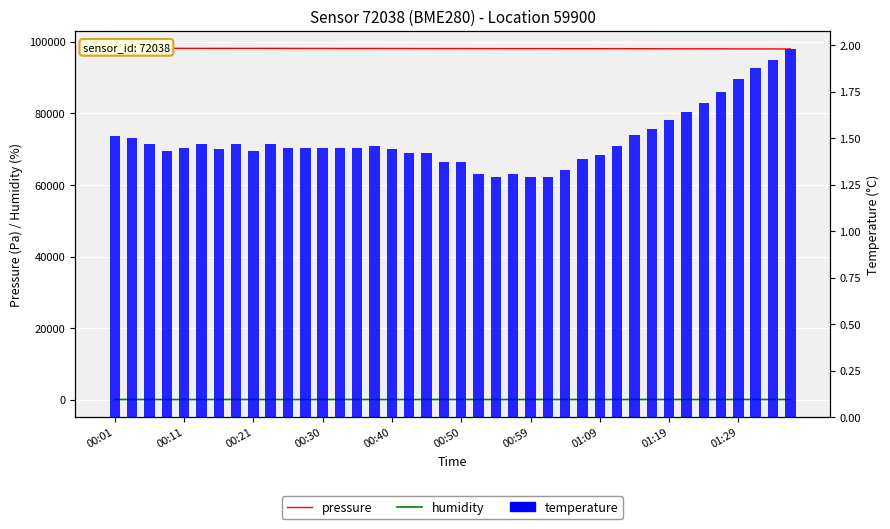

At 00:30, list the series in order from smallest to largest.

temperature, humidity, pressure